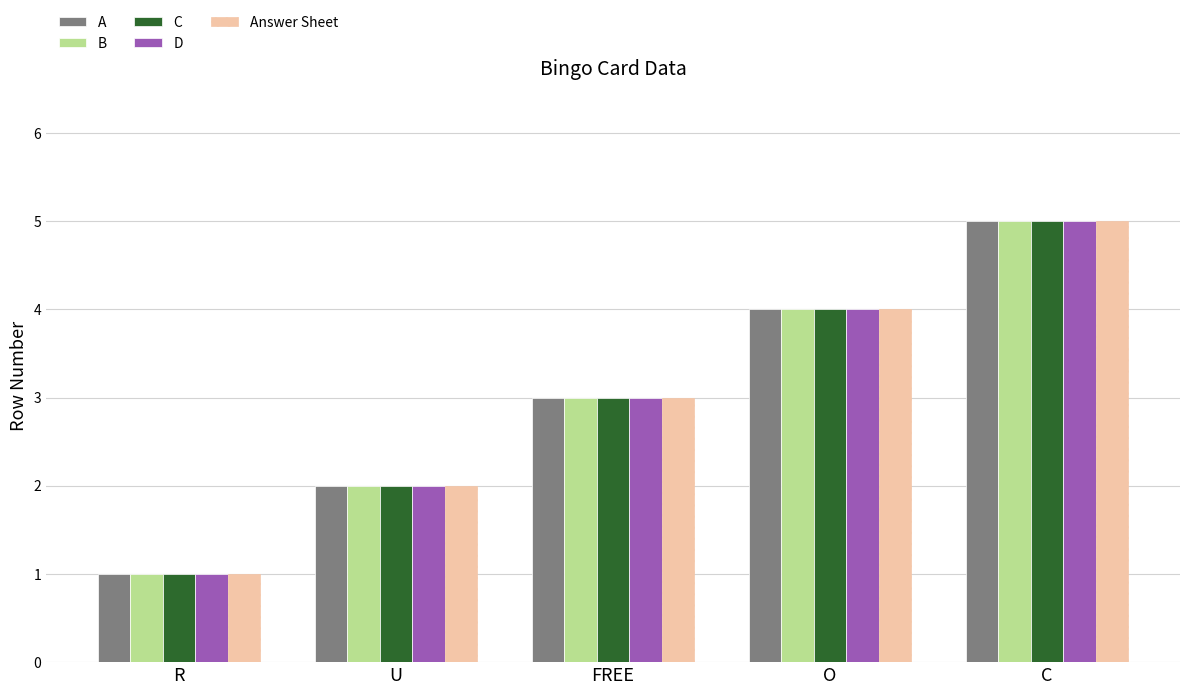

The B series shows 5 at C. True or false?

True